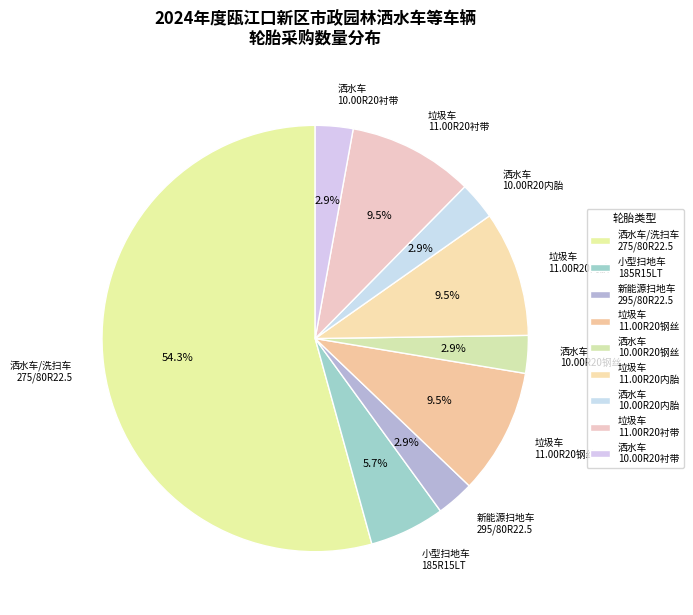

Count the number of slices in the pie.

9